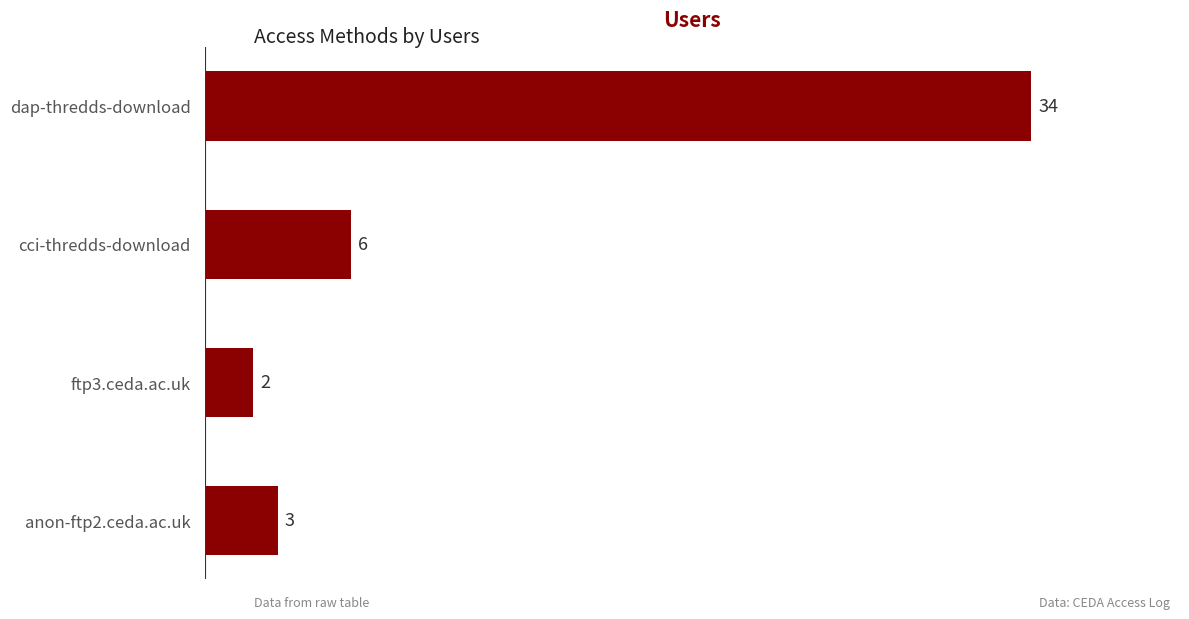

Count the number of data series in this chart.

1